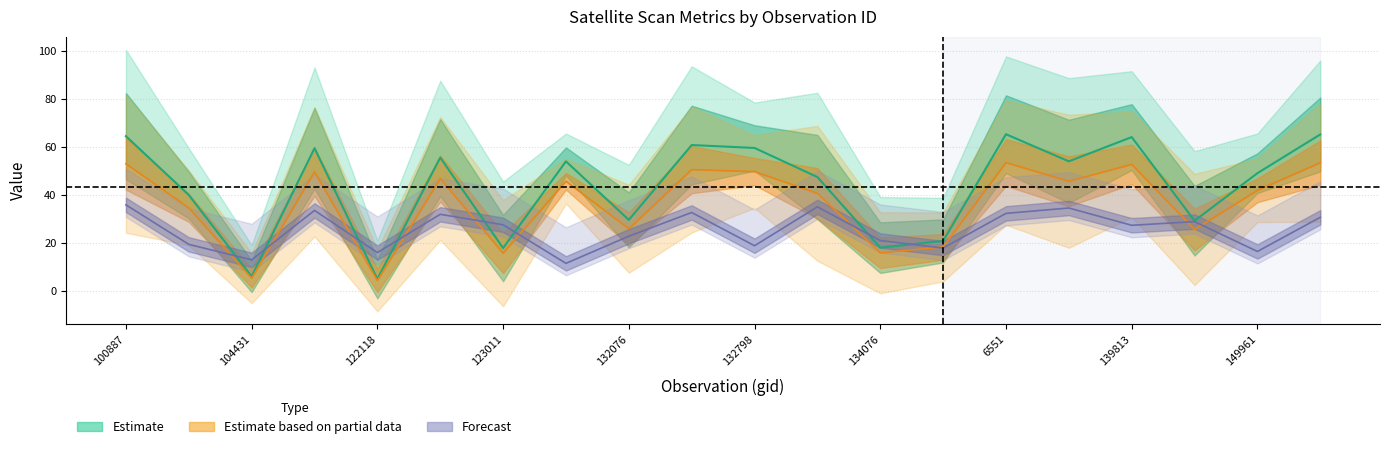

Reading left to right, extract all data points from this chart.

dnbrad: 100887=35.9	104315=19.5	104431=13.0	121771=33.6	122118=16.1	122463=32.0	123011=27.6	123728=11.6	132076=22.9	132606=32.7	132798=18.9	133896=35.1	134076=21.1	137268=17.9	6551=32.4	137852=34.6	139813=27.4	144279=28.9	149961=16.5	150147=30.7
satz: 100887=64.5	104315=40.0	104431=6.1	121771=59.5	122118=5.0	122463=55.6	123011=17.9	123728=54.0	132076=29.7	132606=60.8	132798=59.6	133896=47.5	134076=18.1	137268=20.9	6551=65.3	137852=54.0	139813=64.1	144279=29.3	149961=49.1	150147=65.2
scan_angle: 100887=53.0	104315=34.7	104431=5.4	121771=49.7	122118=4.5	122463=46.9	123011=15.8	123728=45.7	132076=26.0	132606=50.6	132798=49.8	133896=40.7	134076=16.0	137268=18.4	6551=53.5	137852=45.7	139813=52.8	144279=25.7	149961=42.0	150147=53.5